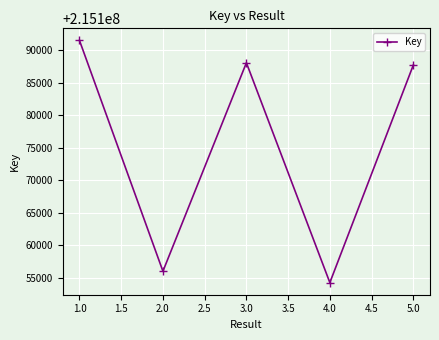

What is the average value?

215175527